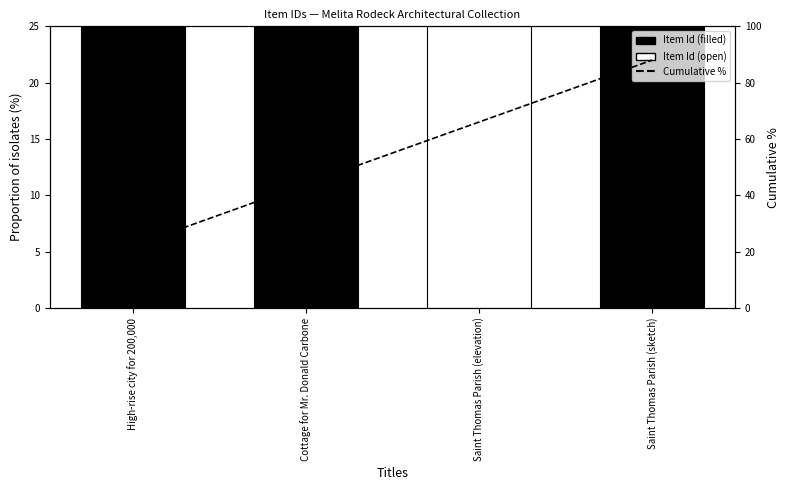

List the labels in order of value, smallest first.

High-rise city for 200,000, Cottage for Mr. Donald Carbone, Saint Thomas Parish (elevation), Saint Thomas Parish (sketch)